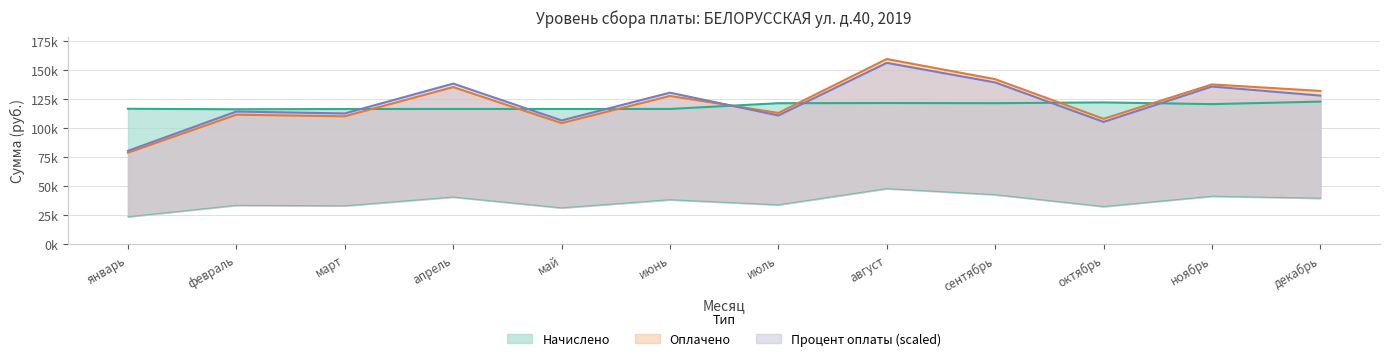

Is the value of Процент оплаты at ноябрь greater than the value of Начислено at декабрь?

Yes